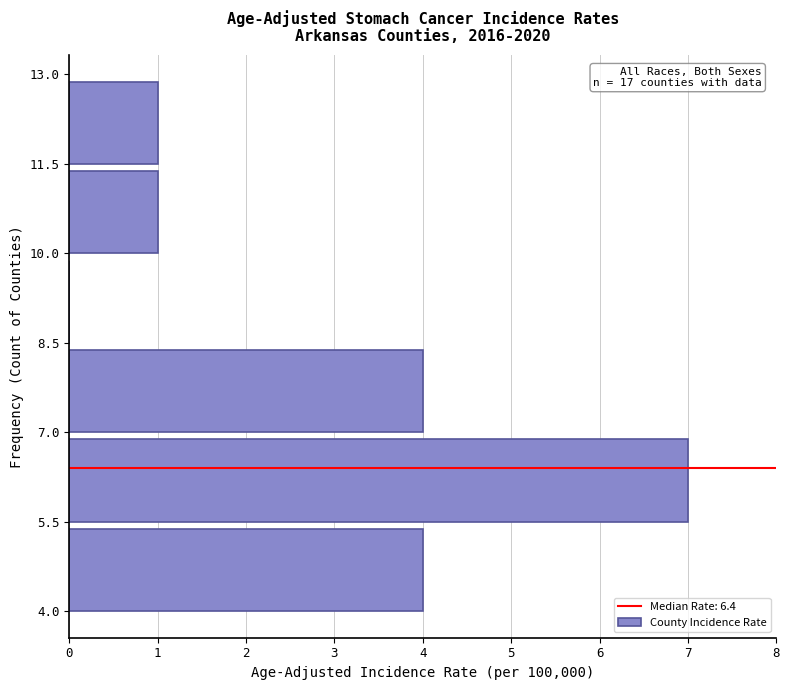

Which range on the y-axis has the longest bar?

5.5 to 7.0